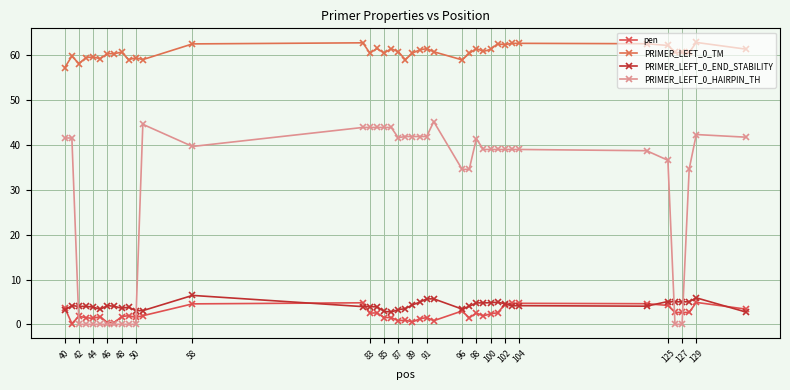

Which series has the widest spread of values?

PRIMER_LEFT_0_HAIRPIN_TH